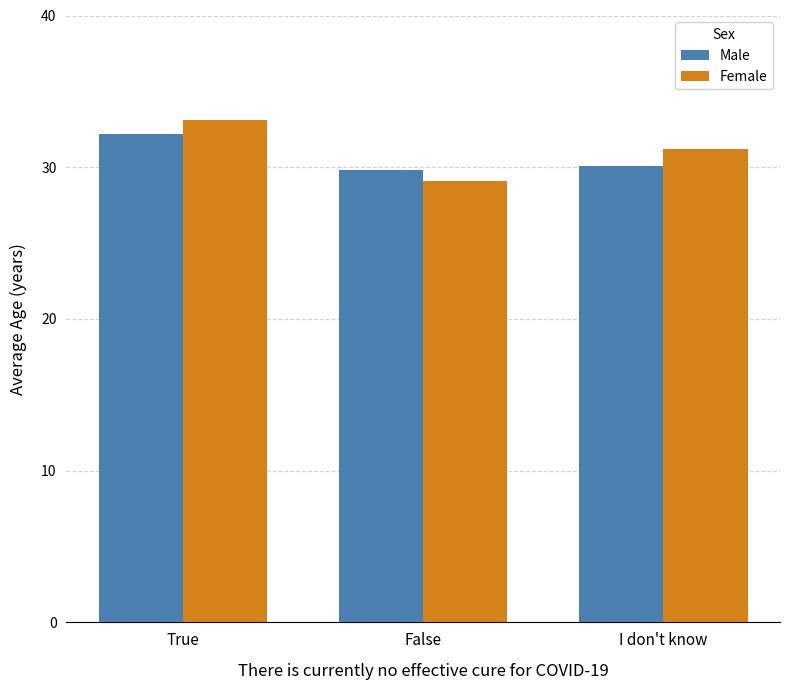

How many series are shown in this chart?

2